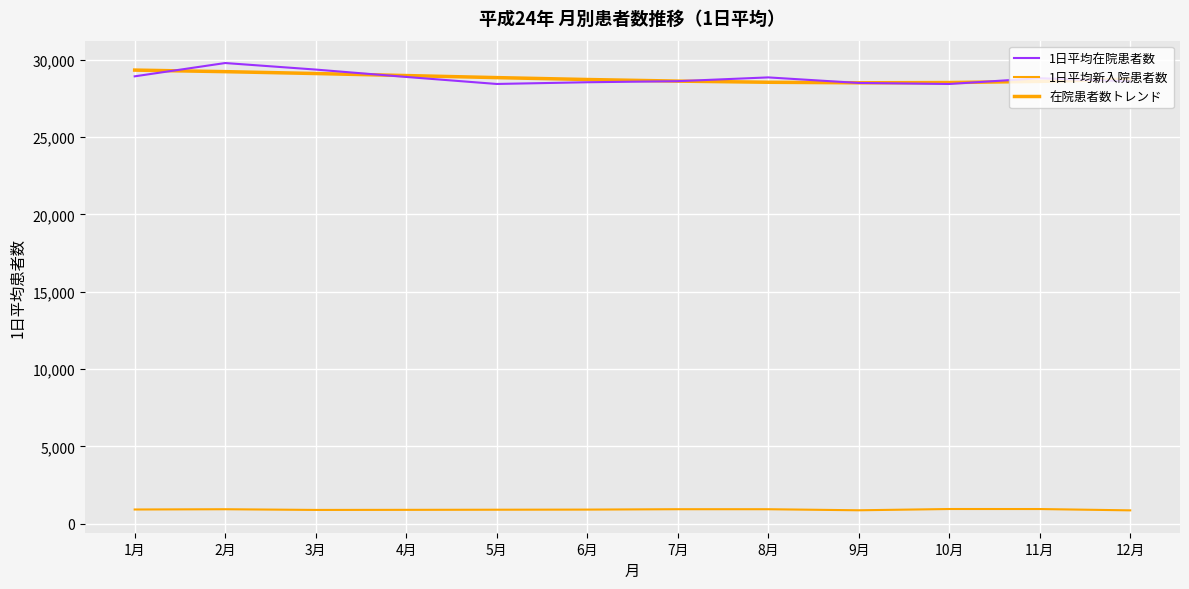

Reading left to right, transcribe all the data shown in this chart.

1日平均在院患者数: 28935.6	29796.4	29373.4	28896.2	28442.4	28553.1	28622.7	28866.9	28507.4	28440.9	28815.6	28609.7
1日平均新入院患者数: 915.7	932.3	887.9	893.7	902.0	909.6	934.1	933.3	865.1	946.8	945.2	860.2
在院患者数トレンド: 29339.5	29238.9	29117.7	28985.8	28853.3	28730.3	28626.8	28552.9	28518.5	28533.9	28608.9	28753.8